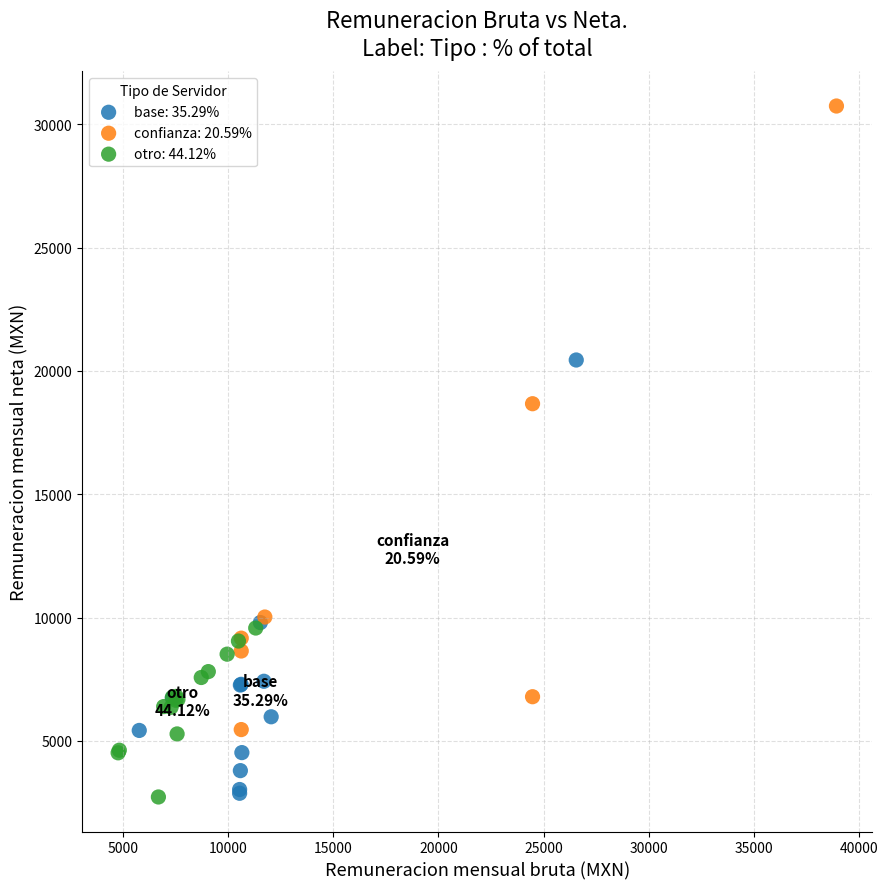

Which series has the largest Y range (max minus min)?

confianza: 20.59%